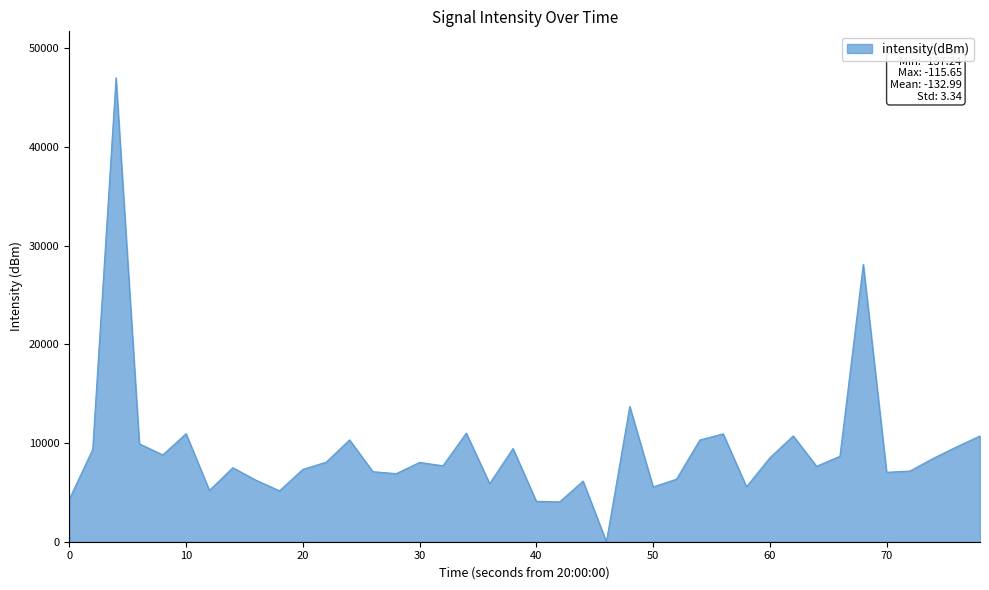

What is the difference between the maximum and minimum values?

47000.0